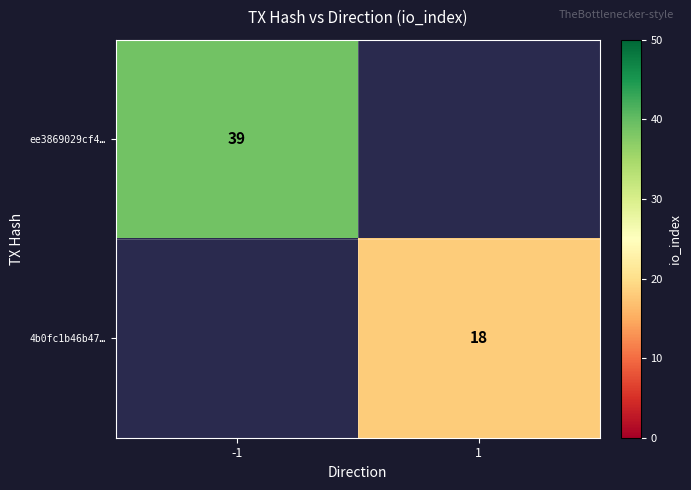

Is the value of 4b0fc1b46b47… at 1 greater than the value of ee3869029cf4… at -1?

No